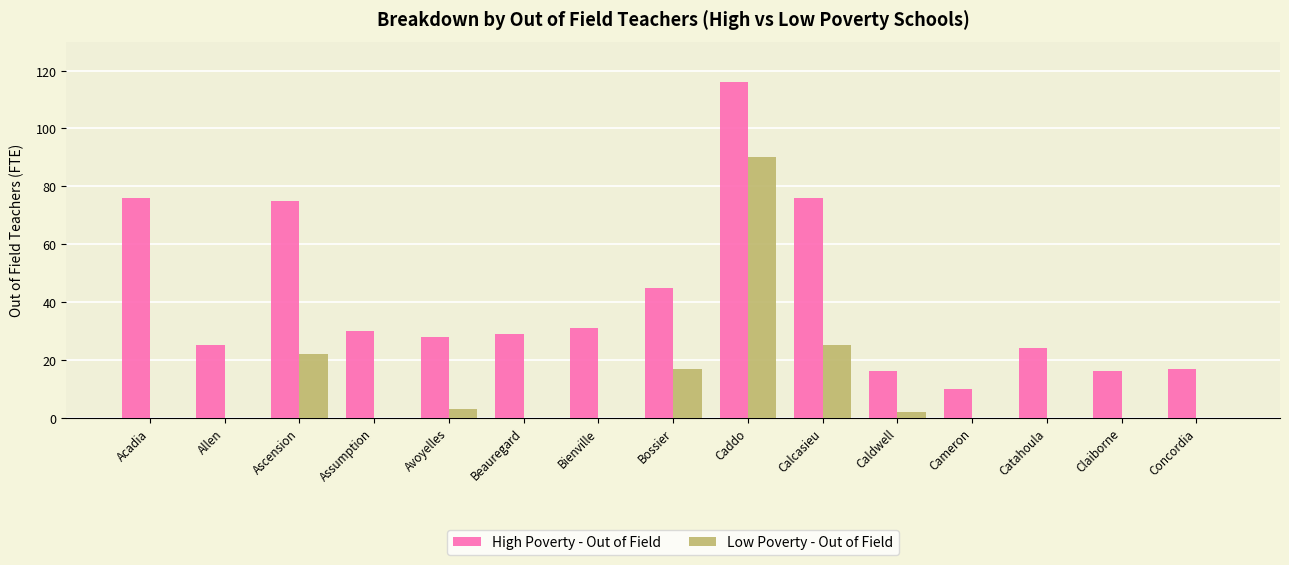

What are all the series names shown in the legend?

High Poverty - Out of Field, Low Poverty - Out of Field